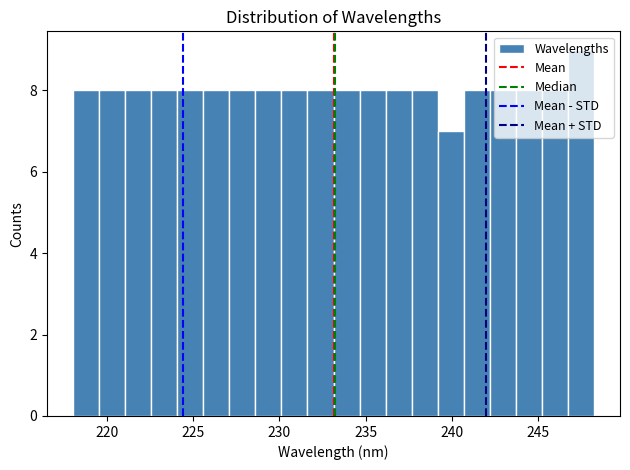

Around what value on the x-axis is the tallest bar? Give the approximate position of its centre, as read against the axis.

247.5